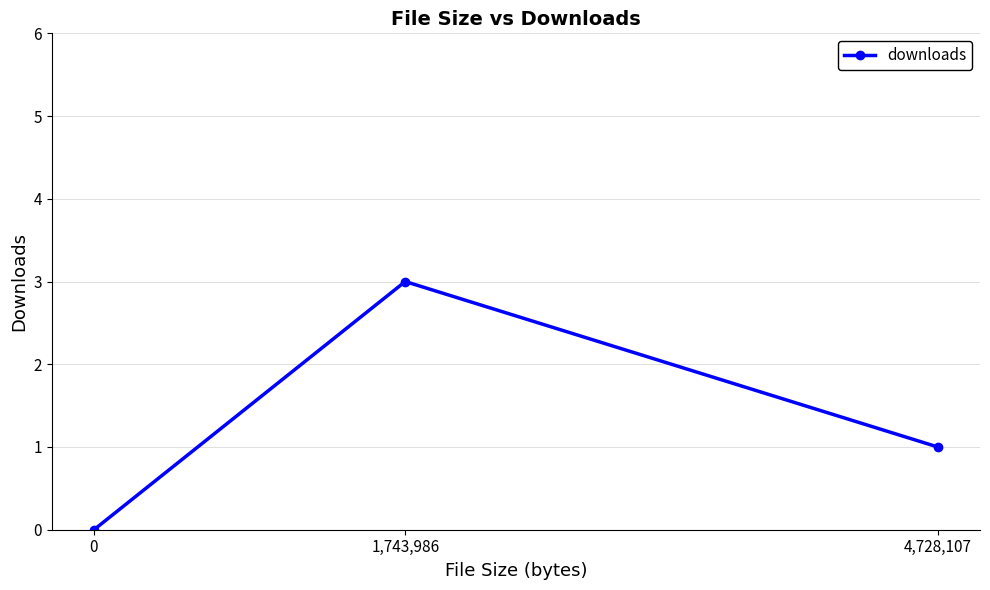

Reading left to right, transcribe all the data shown in this chart.

0	3	1